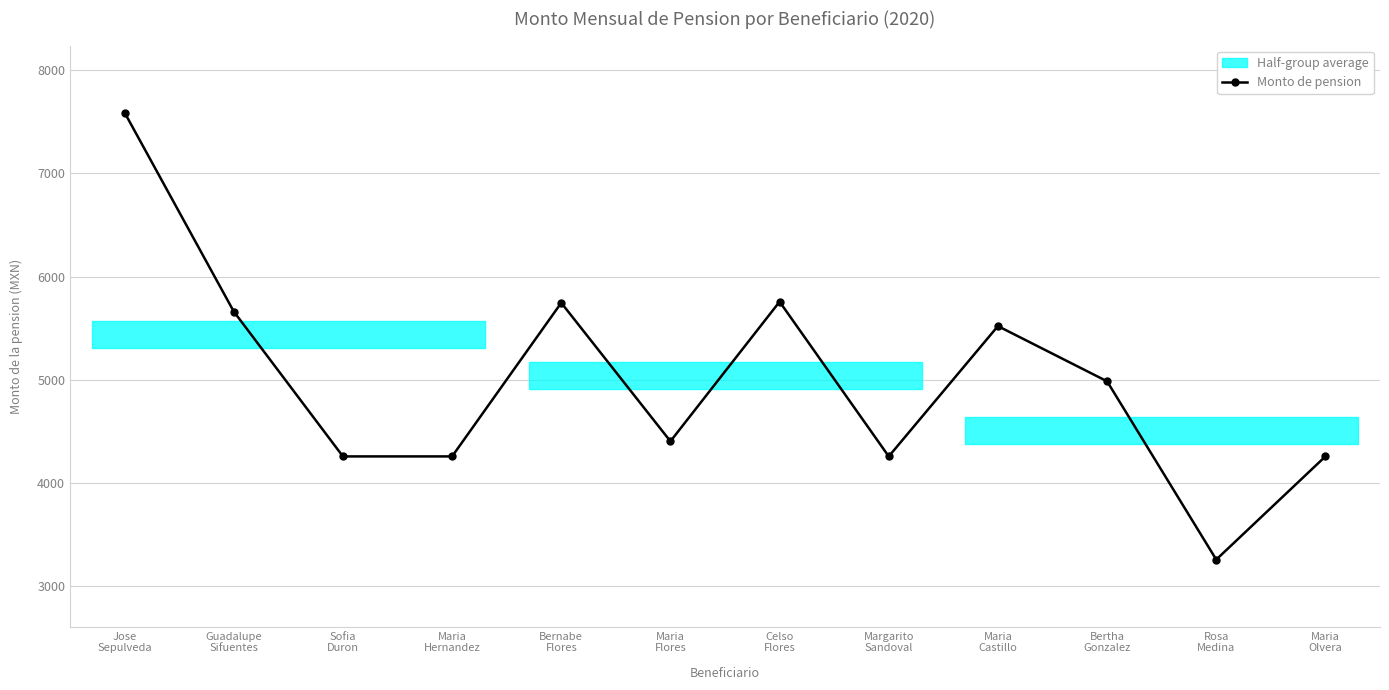

Is this an area chart (filled region under the line)?

No